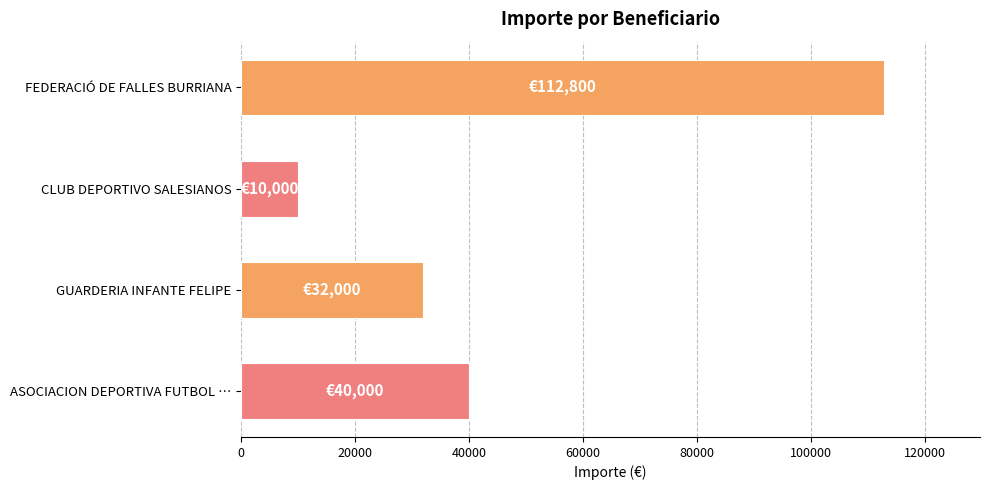

Which label corresponds to the smallest value in the chart?

CLUB DEPORTIVO SALESIANOS